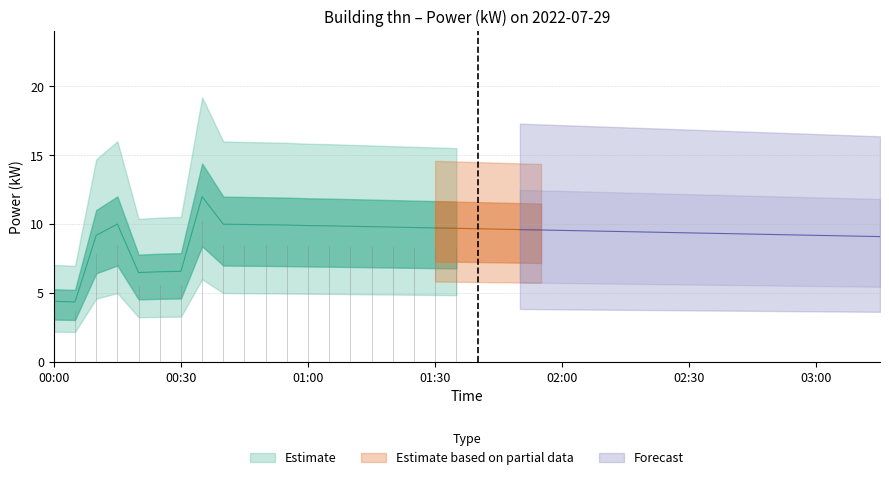

What is the maximum value shown in the chart?

12.0